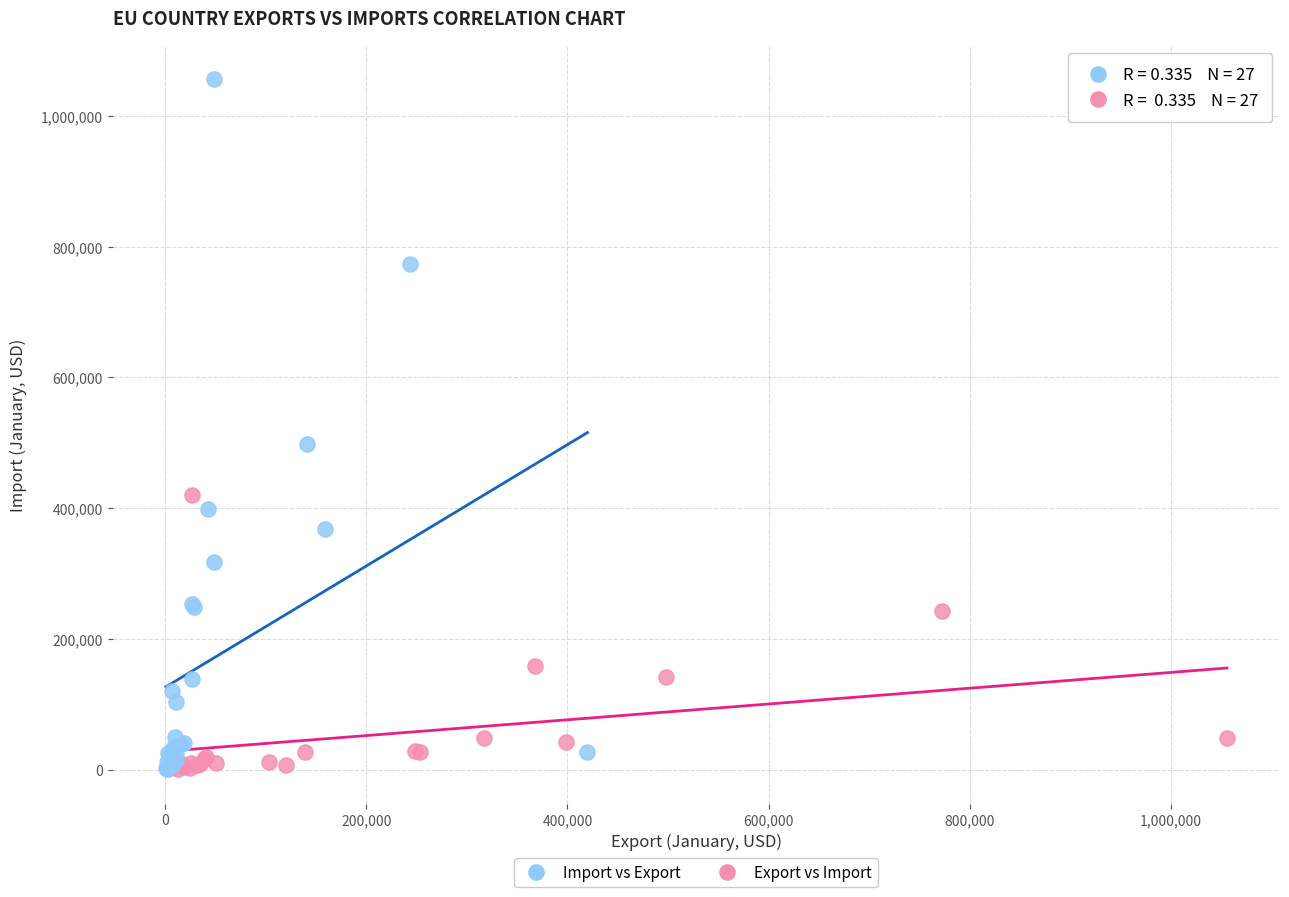

Which series reaches the maximum Y coordinate?

Import vs Export